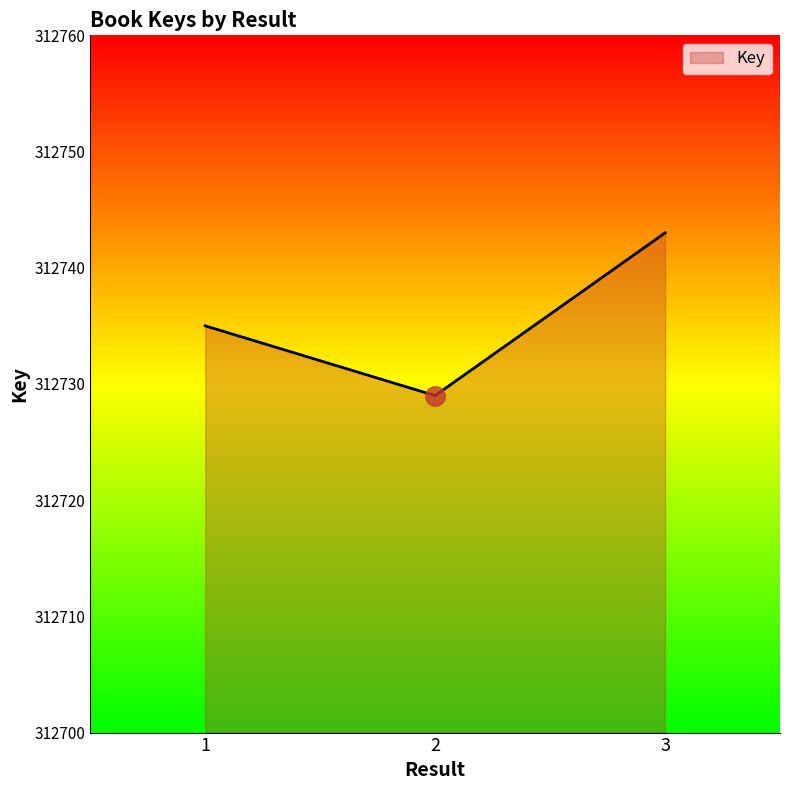

Which label corresponds to the smallest value in the chart?

2